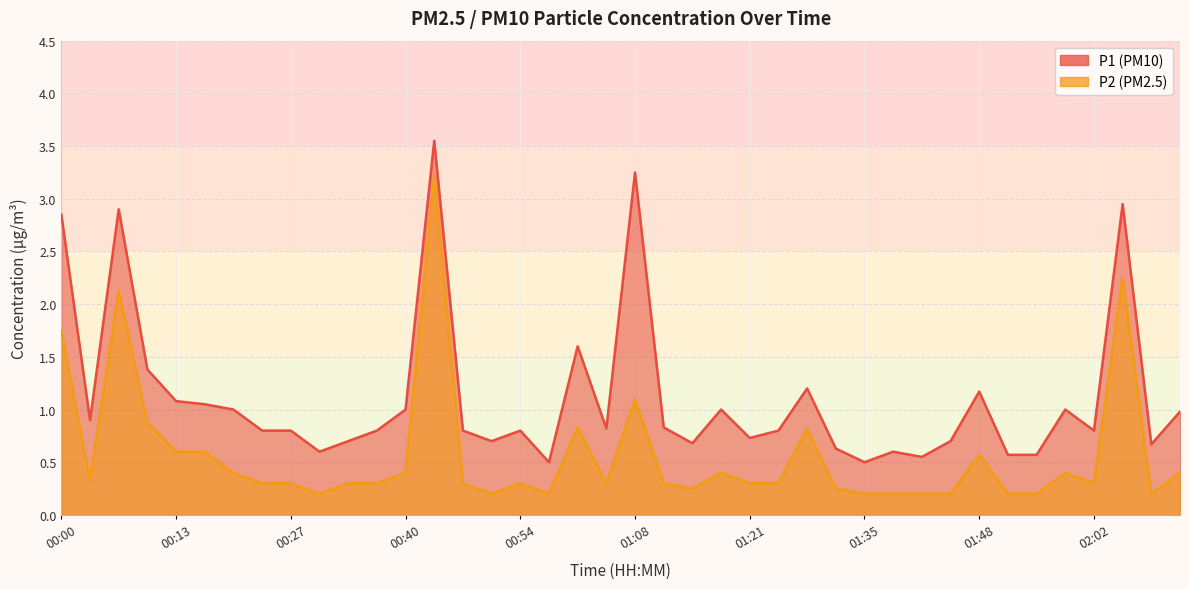

True or false: P2 and P1 cross at least once.

False